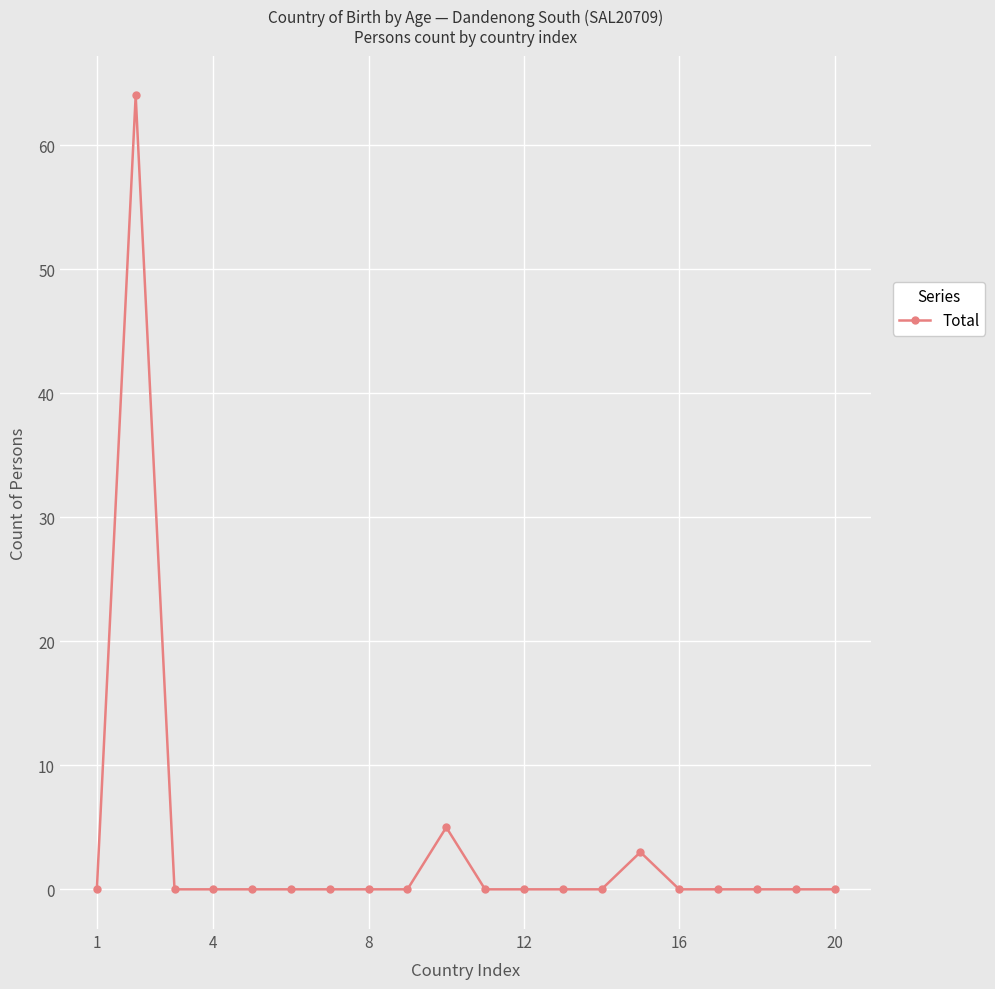

What is the difference between the maximum and minimum values?

64